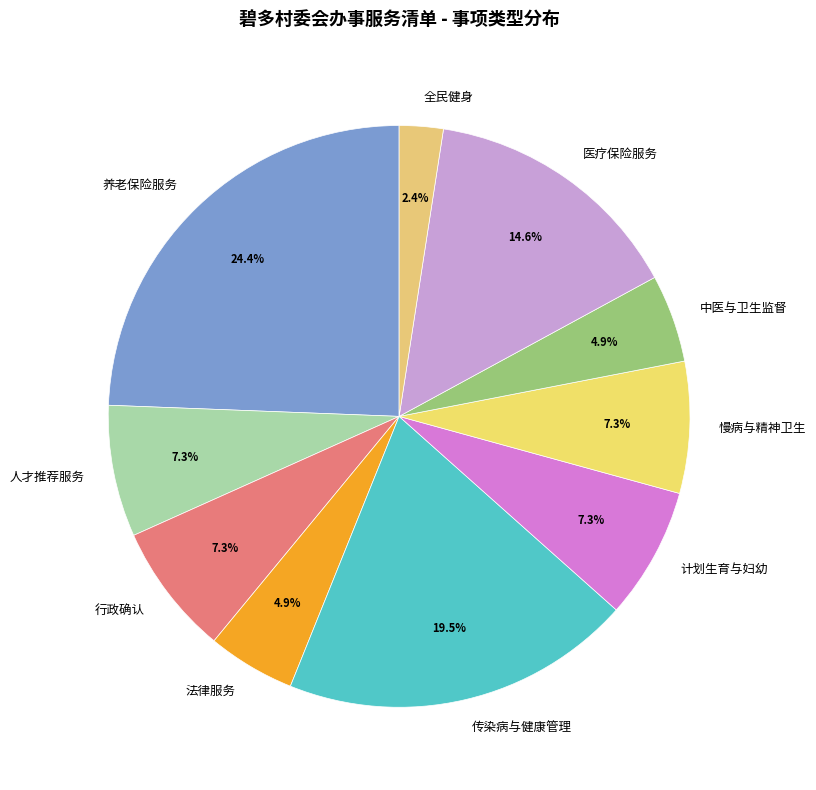

To the nearest percent, what portion does 行政确认 represent?

7%